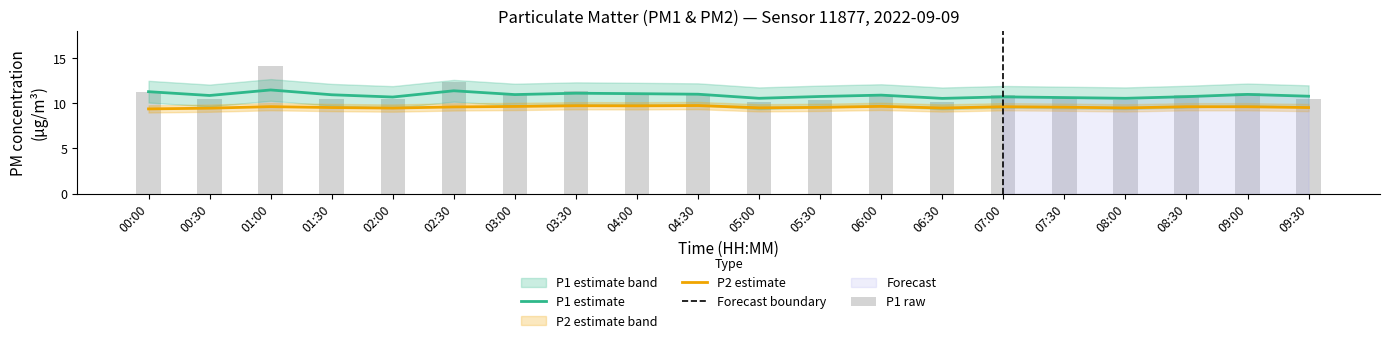

What is the average value of the P2_smooth series?

9.6